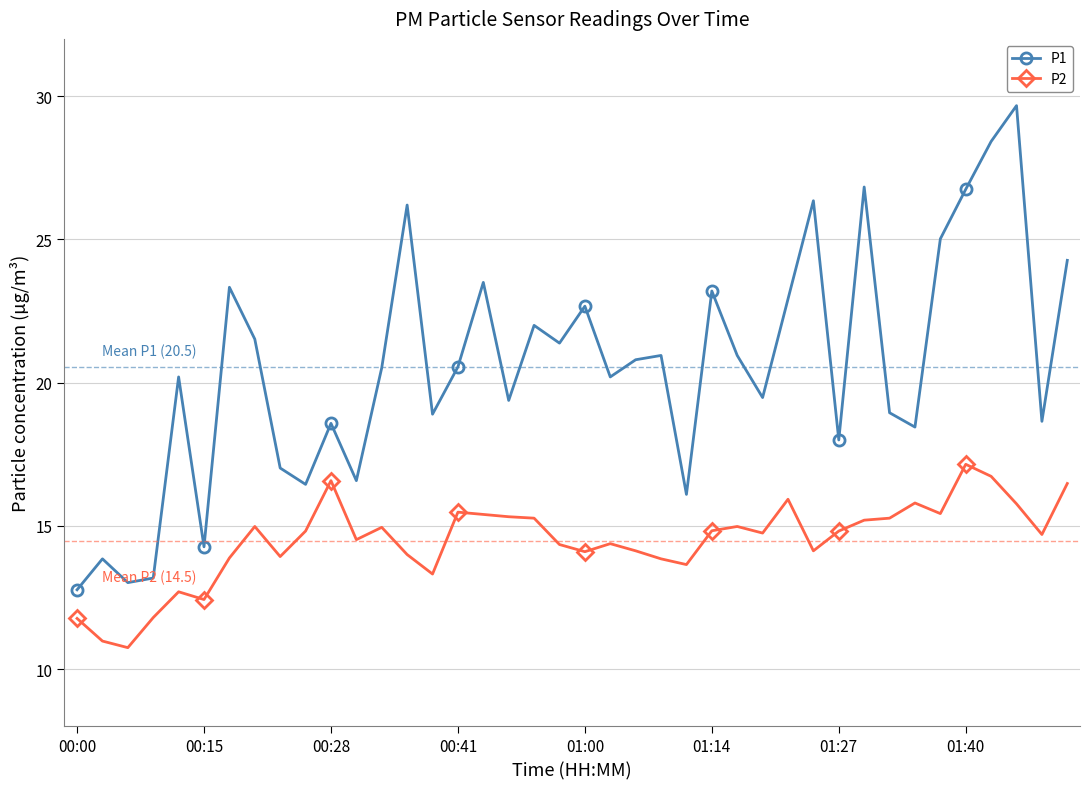

What is the lowest value of the P2 series?

10.8